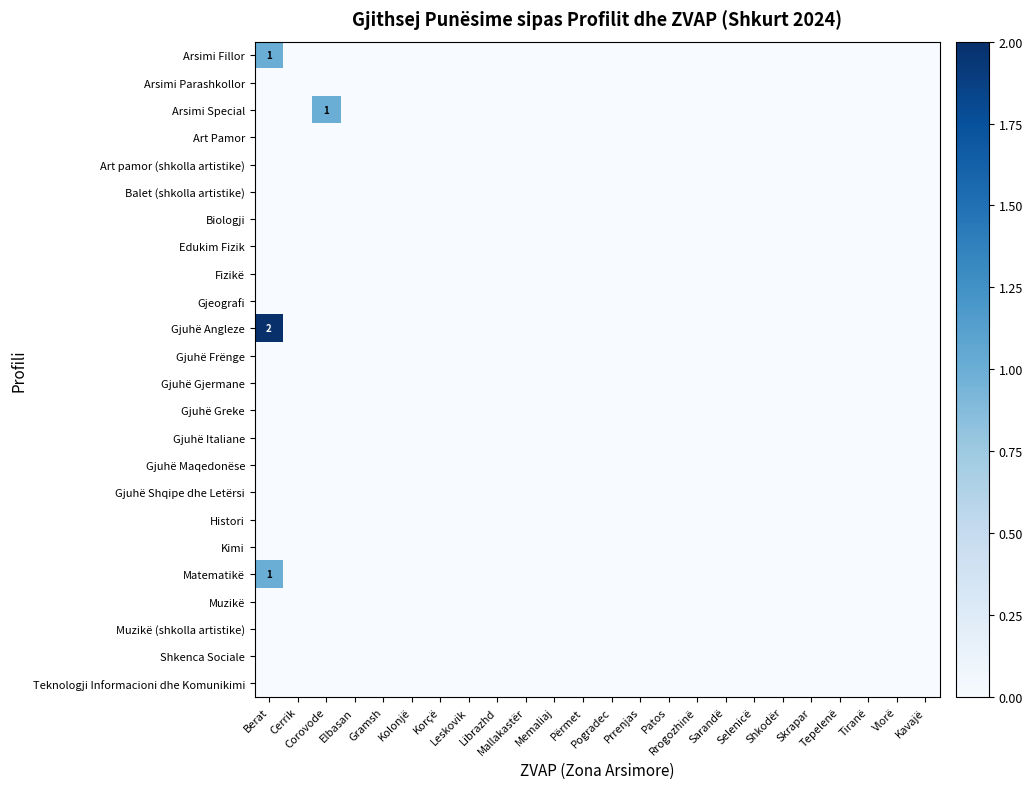

Is the value of Histori at Berat greater than the value of Matematikë at Cerrik?

No